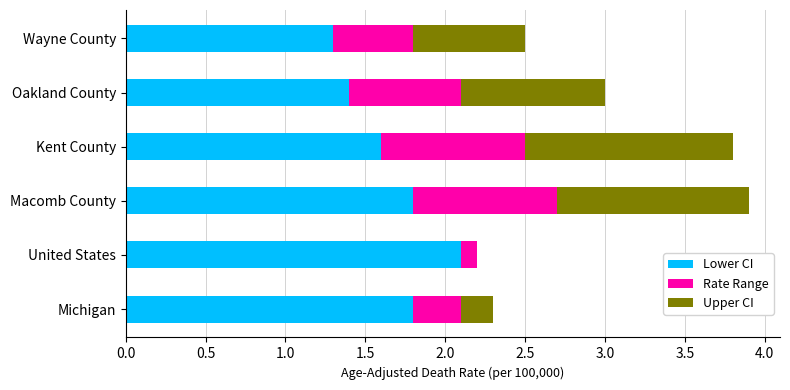

At which category is the sum across all series the highest?

Macomb County